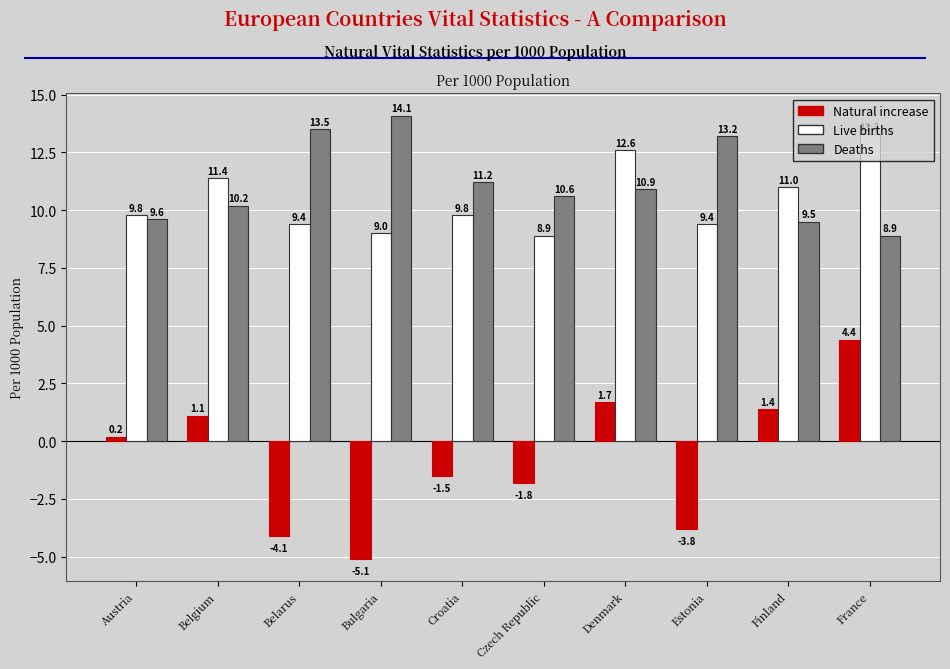

What is the label of the 8th bar from the left?

Estonia